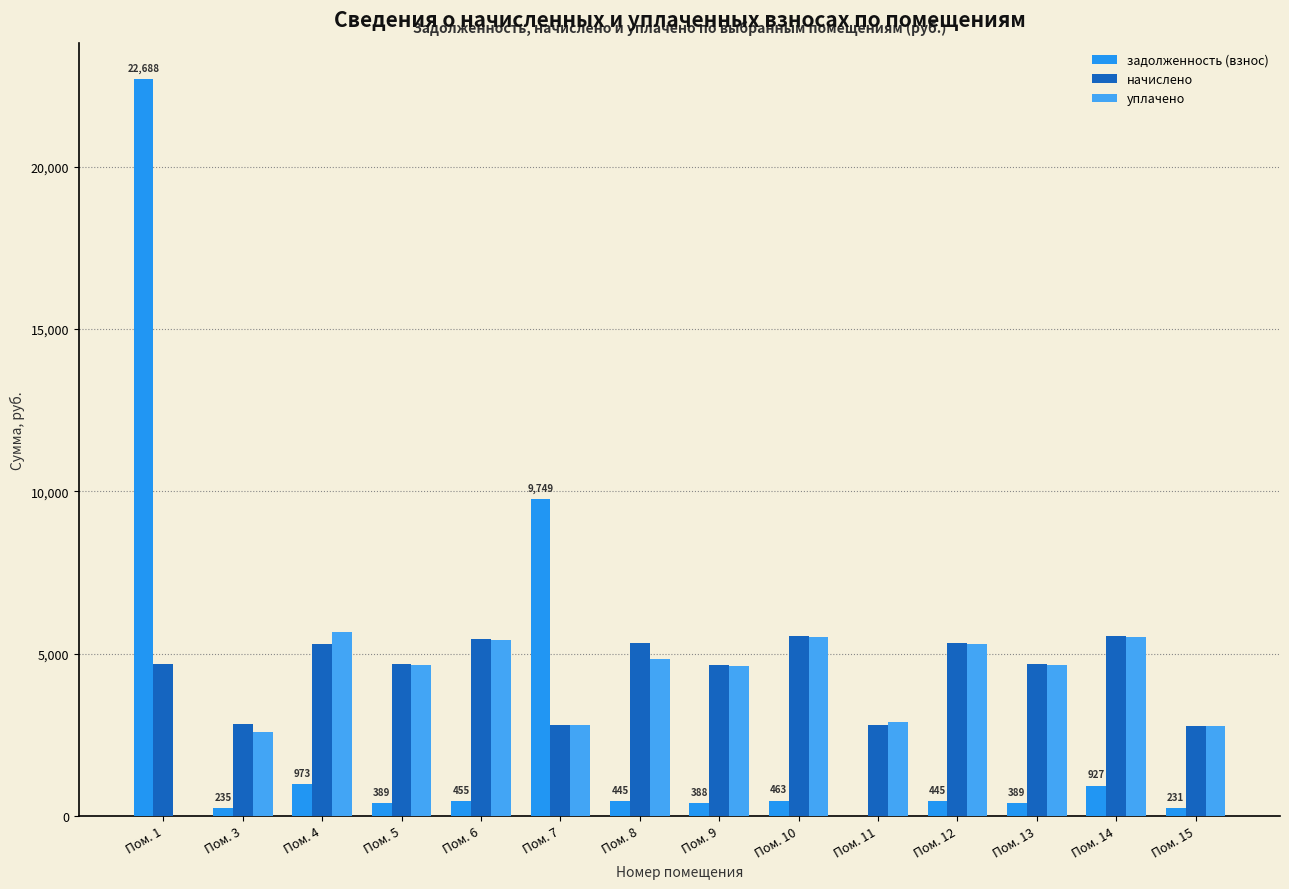

How many groups of bars are there?

14